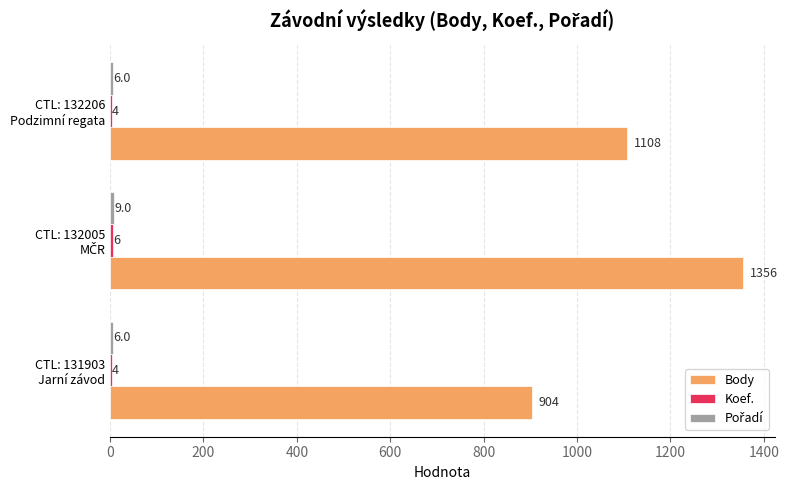

What is the greatest value displayed?

1356